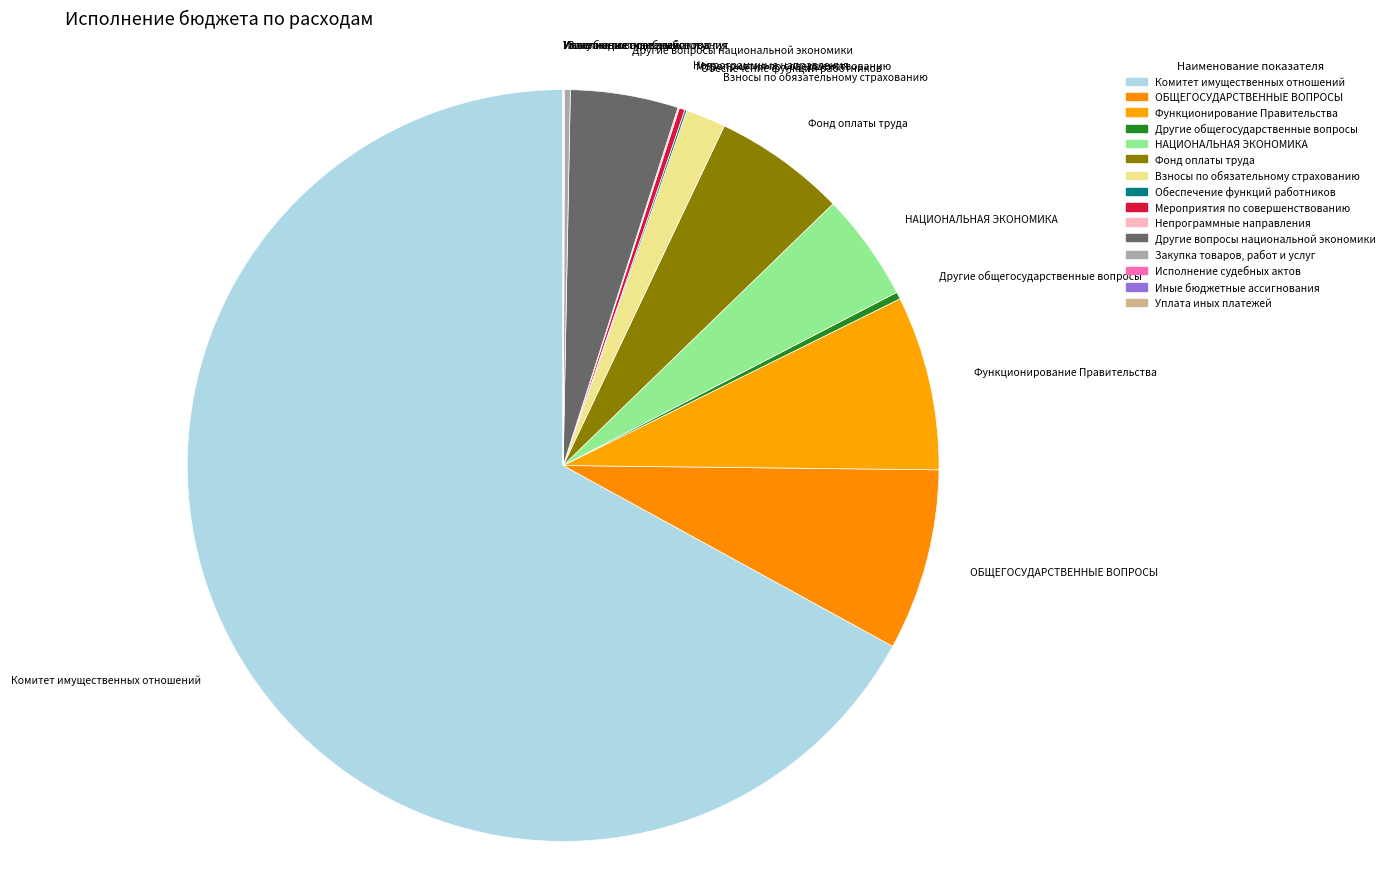

Which slice is the largest?

Комитет имущественных отношений